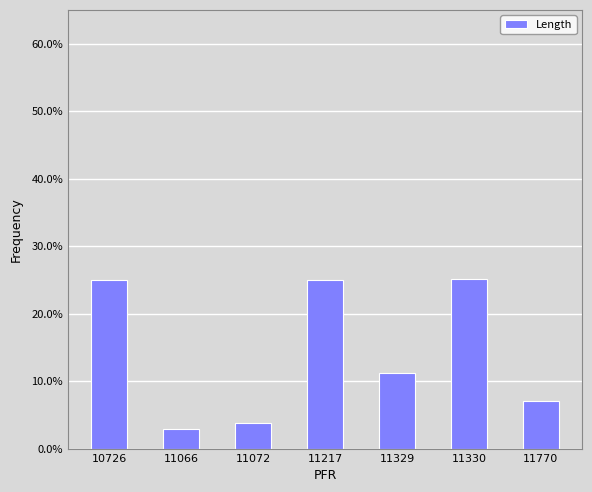

How many values are between 0 and 1?

7